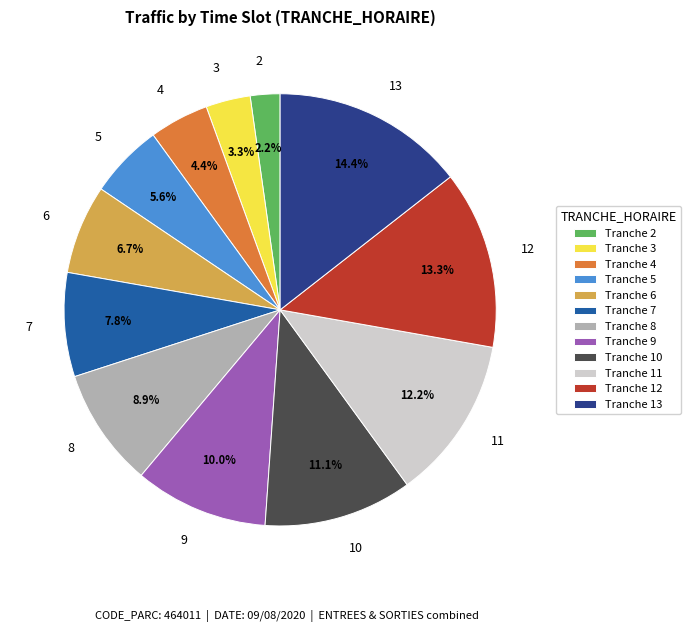

What is the largest slice in the pie chart?

13